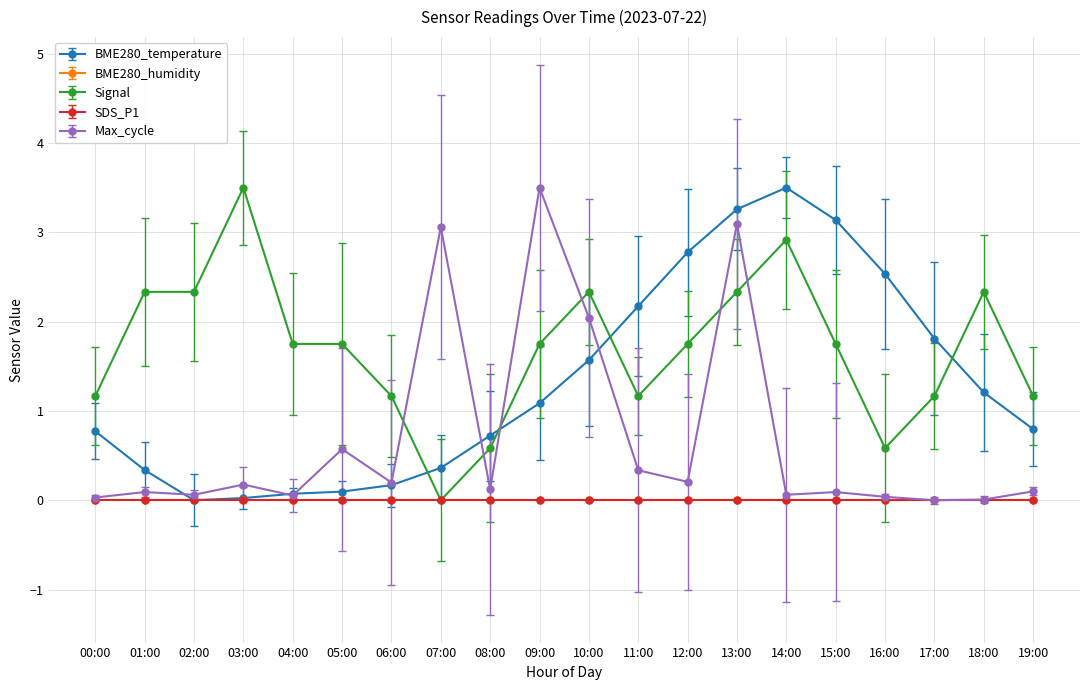

How many lines are shown in the chart?

5